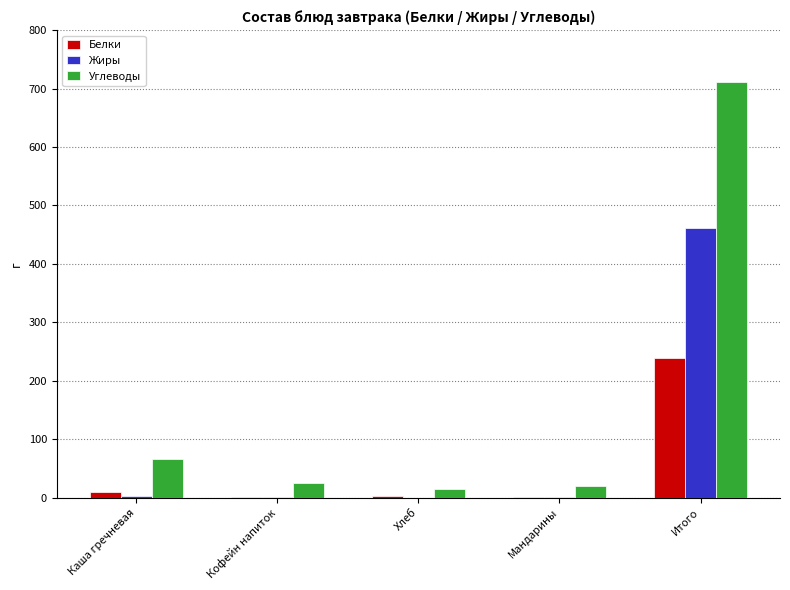

What is the total value across all series at Мандарины?

23.0